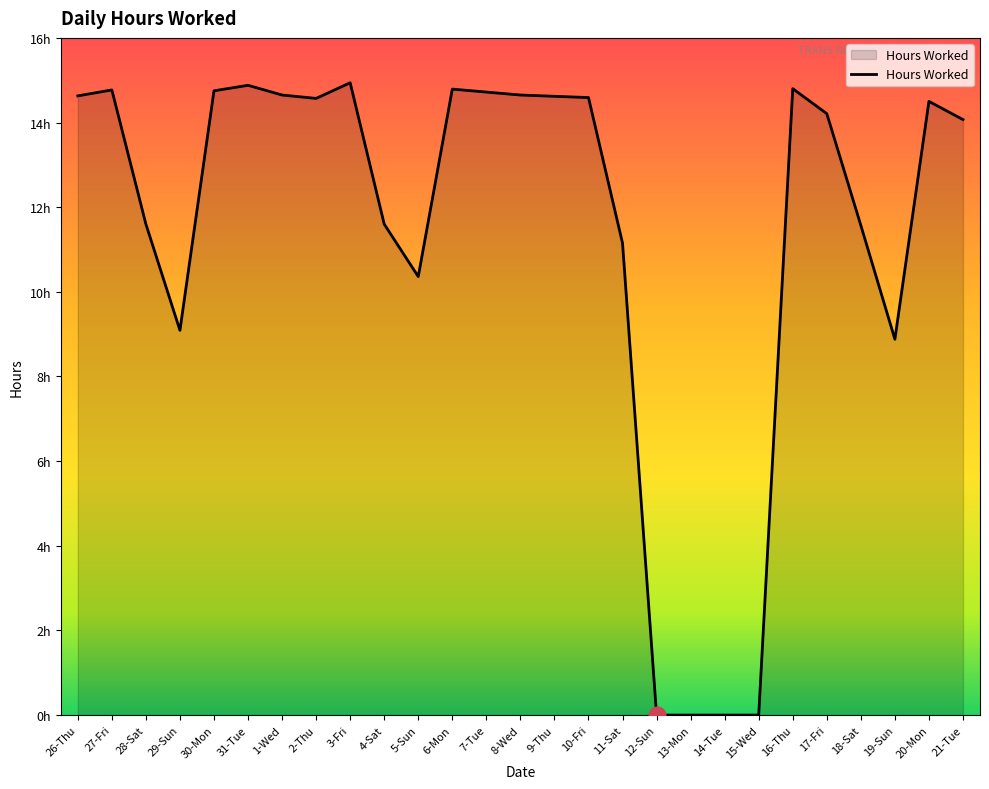

Does the chart have visible grid lines?

No